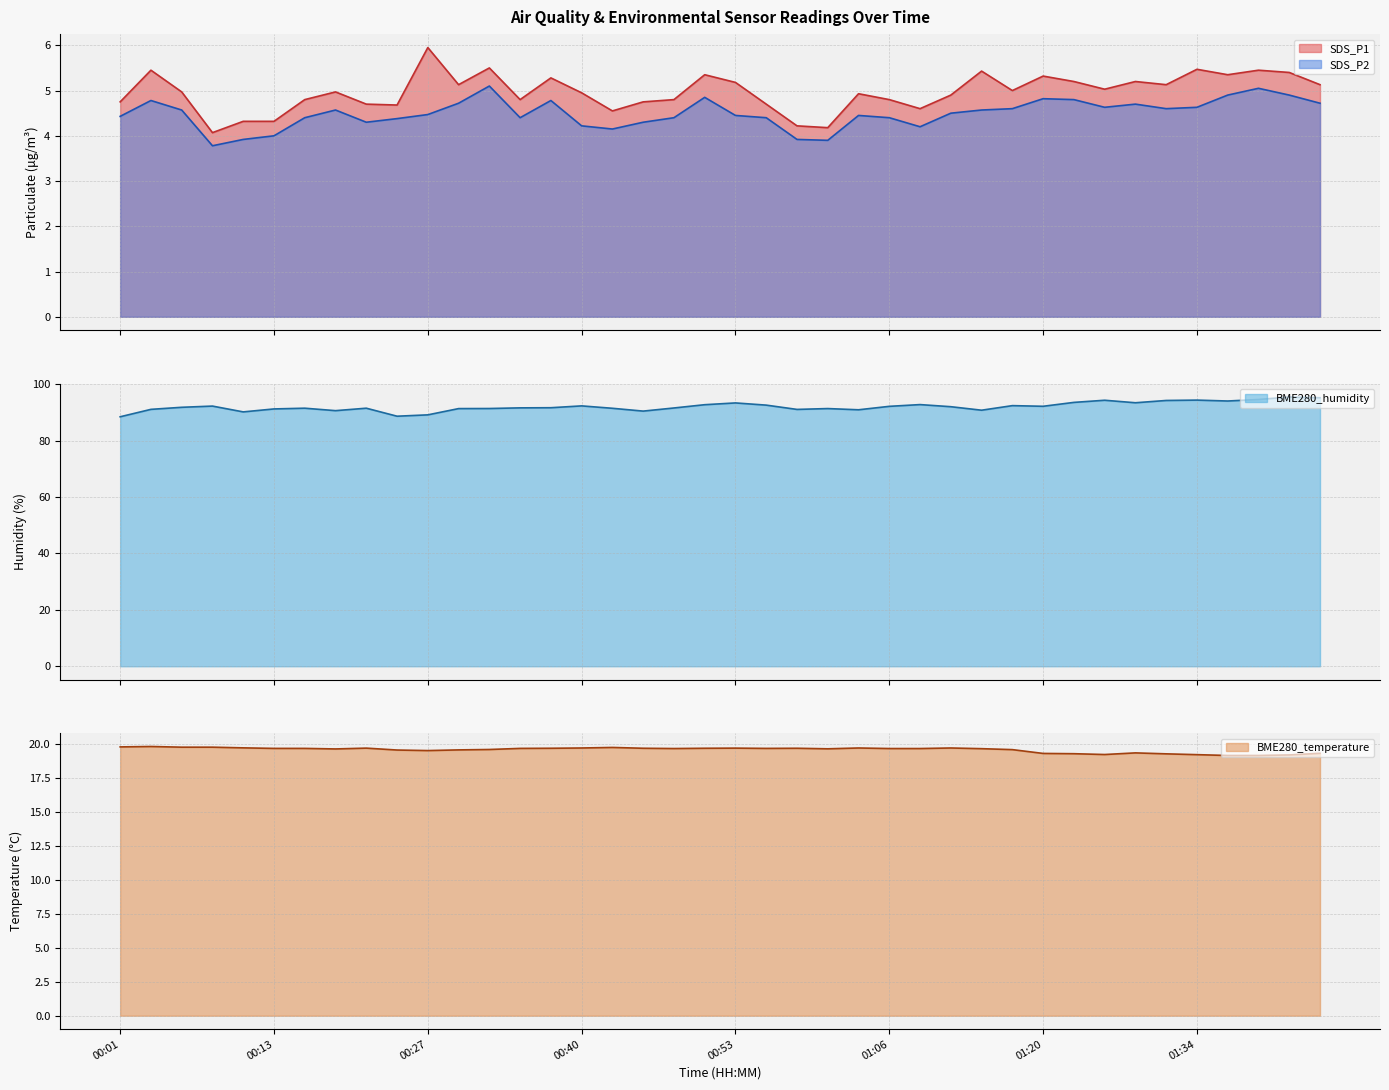

Is it true that SDS_P2 equals 2.6 at 00:06?

False